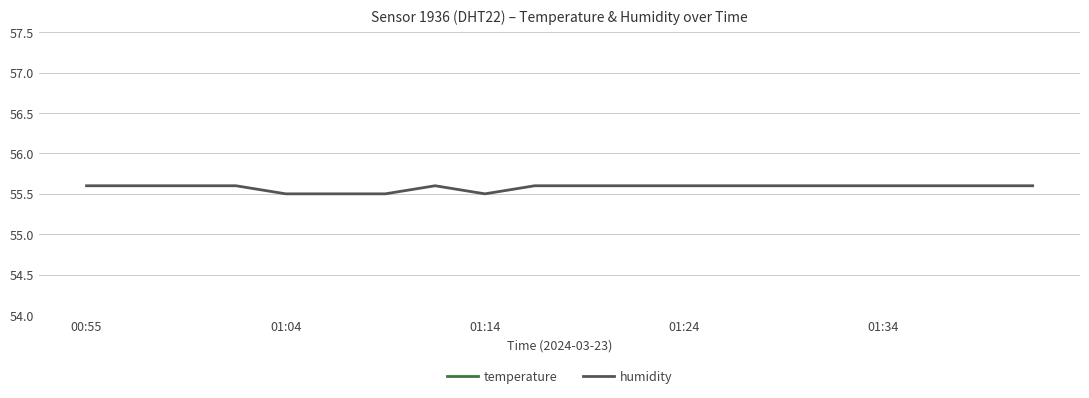

Where is the first local minimum for humidity?

01:14